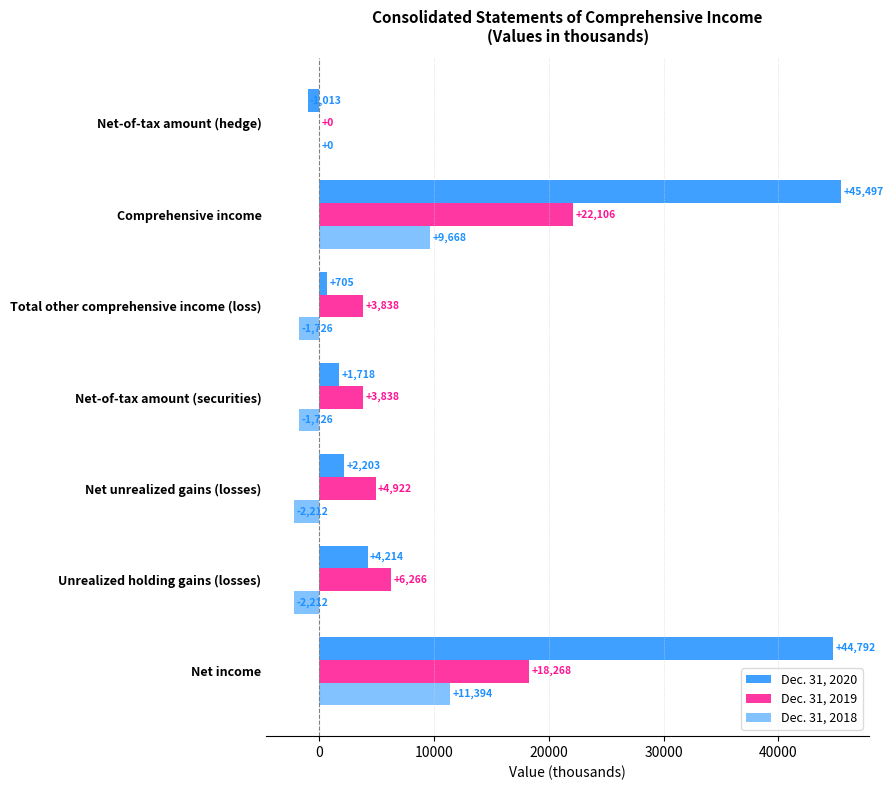

At which category is the sum across all series the highest?

Comprehensive income